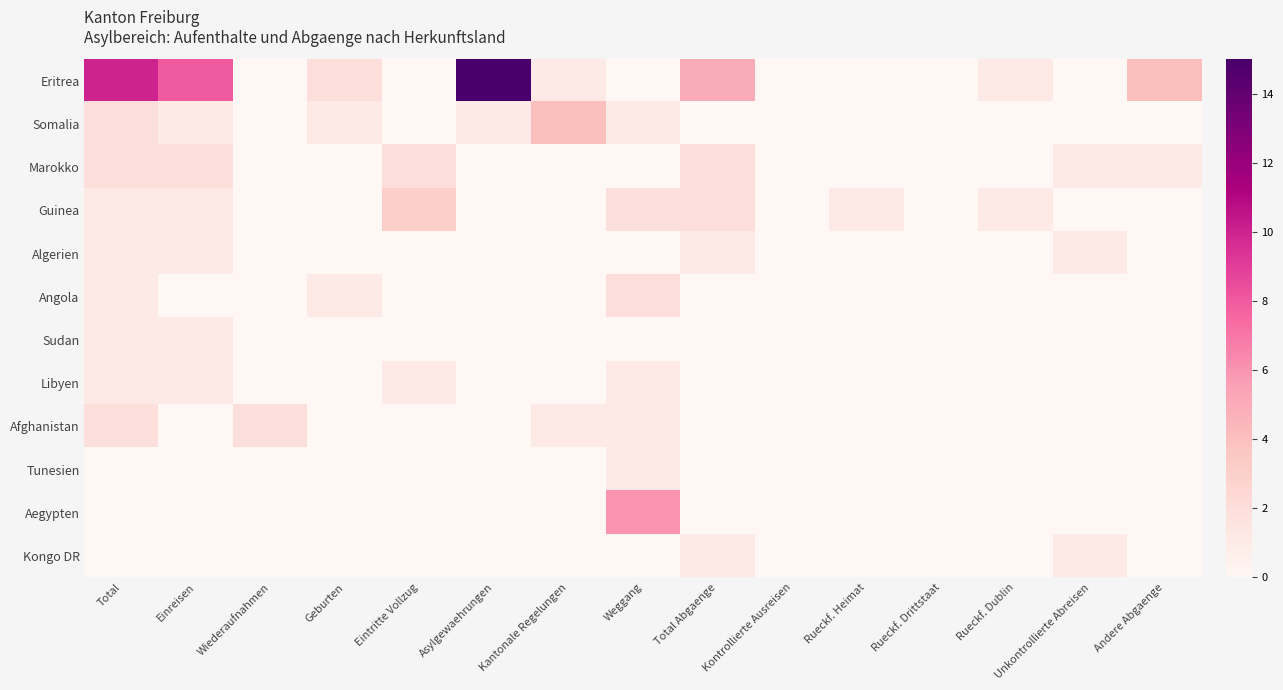

Reading left to right, transcribe all the data shown in this chart.

Eritrea: Total=10	Einreisen=8	Wiederaufnahmen=0	Geburten=2	Eintritte Vollzug=0	Asylgewaehrungen=15	Kantonale Regelungen=1	Weggang=0	Total Abgaenge=5	Kontrollierte Ausreisen=0	Rueckf. Heimat=0	Rueckf. Drittstaat=0	Rueckf. Dublin=1	Unkontrollierte Abreisen=0	Andere Abgaenge=4
Somalia: Total=2	Einreisen=1	Wiederaufnahmen=0	Geburten=1	Eintritte Vollzug=0	Asylgewaehrungen=1	Kantonale Regelungen=4	Weggang=1	Total Abgaenge=0	Kontrollierte Ausreisen=0	Rueckf. Heimat=0	Rueckf. Drittstaat=0	Rueckf. Dublin=0	Unkontrollierte Abreisen=0	Andere Abgaenge=0
Marokko: Total=2	Einreisen=2	Wiederaufnahmen=0	Geburten=0	Eintritte Vollzug=2	Asylgewaehrungen=0	Kantonale Regelungen=0	Weggang=0	Total Abgaenge=2	Kontrollierte Ausreisen=0	Rueckf. Heimat=0	Rueckf. Drittstaat=0	Rueckf. Dublin=0	Unkontrollierte Abreisen=1	Andere Abgaenge=1
Guinea: Total=1	Einreisen=1	Wiederaufnahmen=0	Geburten=0	Eintritte Vollzug=3	Asylgewaehrungen=0	Kantonale Regelungen=0	Weggang=2	Total Abgaenge=2	Kontrollierte Ausreisen=0	Rueckf. Heimat=1	Rueckf. Drittstaat=0	Rueckf. Dublin=1	Unkontrollierte Abreisen=0	Andere Abgaenge=0
Algerien: Total=1	Einreisen=1	Wiederaufnahmen=0	Geburten=0	Eintritte Vollzug=0	Asylgewaehrungen=0	Kantonale Regelungen=0	Weggang=0	Total Abgaenge=1	Kontrollierte Ausreisen=0	Rueckf. Heimat=0	Rueckf. Drittstaat=0	Rueckf. Dublin=0	Unkontrollierte Abreisen=1	Andere Abgaenge=0
Angola: Total=1	Einreisen=0	Wiederaufnahmen=0	Geburten=1	Eintritte Vollzug=0	Asylgewaehrungen=0	Kantonale Regelungen=0	Weggang=2	Total Abgaenge=0	Kontrollierte Ausreisen=0	Rueckf. Heimat=0	Rueckf. Drittstaat=0	Rueckf. Dublin=0	Unkontrollierte Abreisen=0	Andere Abgaenge=0
Sudan: Total=1	Einreisen=1	Wiederaufnahmen=0	Geburten=0	Eintritte Vollzug=0	Asylgewaehrungen=0	Kantonale Regelungen=0	Weggang=0	Total Abgaenge=0	Kontrollierte Ausreisen=0	Rueckf. Heimat=0	Rueckf. Drittstaat=0	Rueckf. Dublin=0	Unkontrollierte Abreisen=0	Andere Abgaenge=0
Libyen: Total=1	Einreisen=1	Wiederaufnahmen=0	Geburten=0	Eintritte Vollzug=1	Asylgewaehrungen=0	Kantonale Regelungen=0	Weggang=1	Total Abgaenge=0	Kontrollierte Ausreisen=0	Rueckf. Heimat=0	Rueckf. Drittstaat=0	Rueckf. Dublin=0	Unkontrollierte Abreisen=0	Andere Abgaenge=0
Afghanistan: Total=2	Einreisen=0	Wiederaufnahmen=2	Geburten=0	Eintritte Vollzug=0	Asylgewaehrungen=0	Kantonale Regelungen=1	Weggang=1	Total Abgaenge=0	Kontrollierte Ausreisen=0	Rueckf. Heimat=0	Rueckf. Drittstaat=0	Rueckf. Dublin=0	Unkontrollierte Abreisen=0	Andere Abgaenge=0
Tunesien: Total=0	Einreisen=0	Wiederaufnahmen=0	Geburten=0	Eintritte Vollzug=0	Asylgewaehrungen=0	Kantonale Regelungen=0	Weggang=1	Total Abgaenge=0	Kontrollierte Ausreisen=0	Rueckf. Heimat=0	Rueckf. Drittstaat=0	Rueckf. Dublin=0	Unkontrollierte Abreisen=0	Andere Abgaenge=0
Aegypten: Total=0	Einreisen=0	Wiederaufnahmen=0	Geburten=0	Eintritte Vollzug=0	Asylgewaehrungen=0	Kantonale Regelungen=0	Weggang=6	Total Abgaenge=0	Kontrollierte Ausreisen=0	Rueckf. Heimat=0	Rueckf. Drittstaat=0	Rueckf. Dublin=0	Unkontrollierte Abreisen=0	Andere Abgaenge=0
Kongo DR: Total=0	Einreisen=0	Wiederaufnahmen=0	Geburten=0	Eintritte Vollzug=0	Asylgewaehrungen=0	Kantonale Regelungen=0	Weggang=0	Total Abgaenge=1	Kontrollierte Ausreisen=0	Rueckf. Heimat=0	Rueckf. Drittstaat=0	Rueckf. Dublin=0	Unkontrollierte Abreisen=1	Andere Abgaenge=0